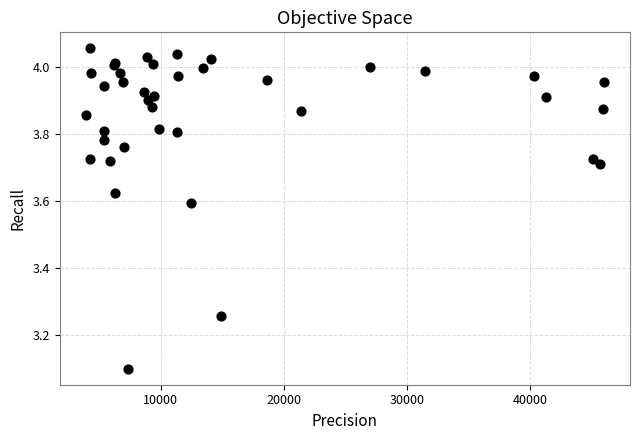

What Y value in the scatter plot is closest to 3?

3.1